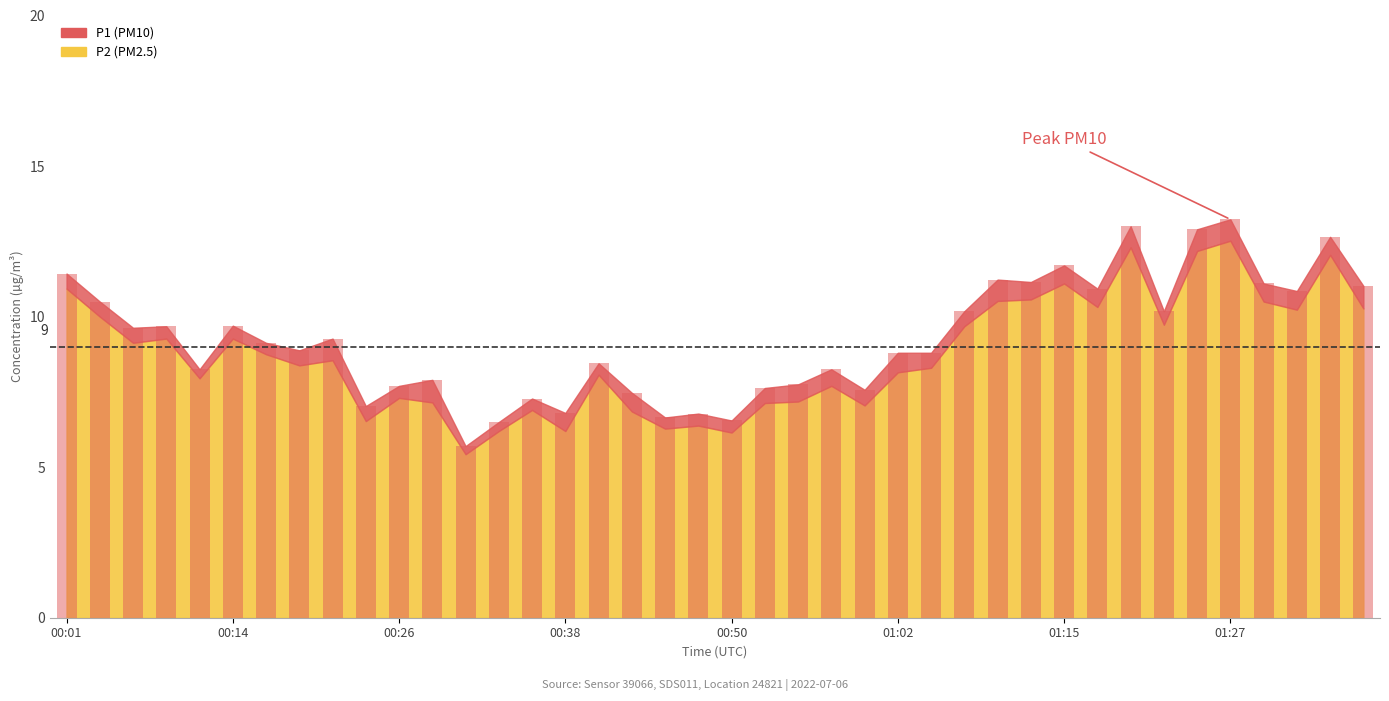

What is the difference between the maximum and minimum values?

7.5